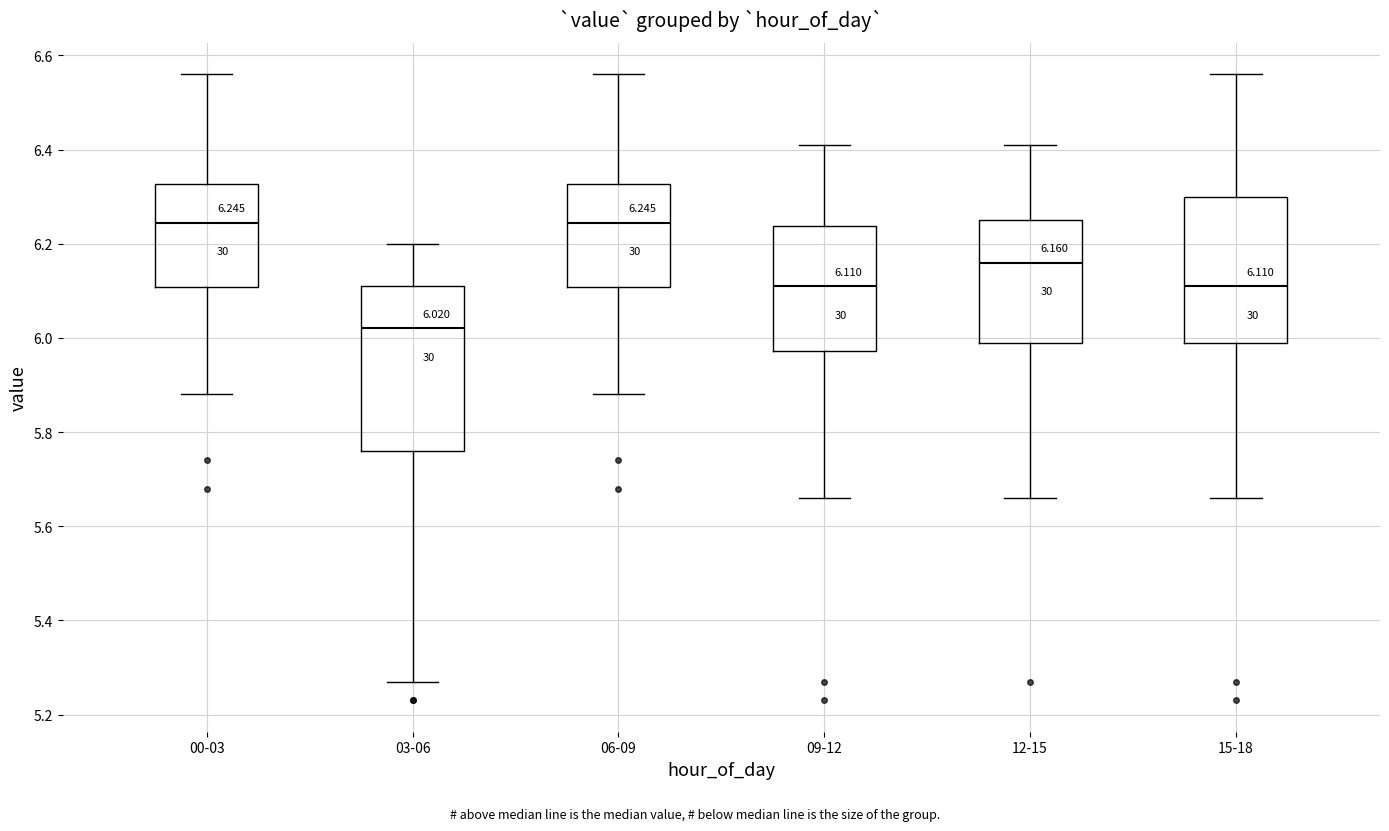

Comparing the boxes themselves (not the whiskers), which one is the tallest?

03-06